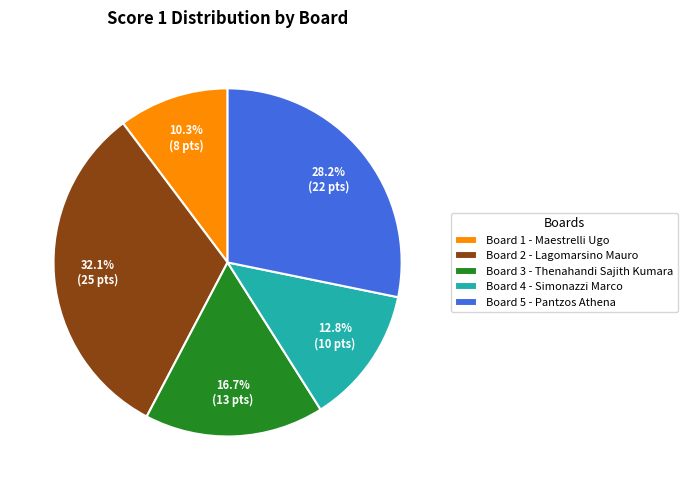

What is the smallest slice in the pie chart?

Board 1 - Maestrelli Ugo